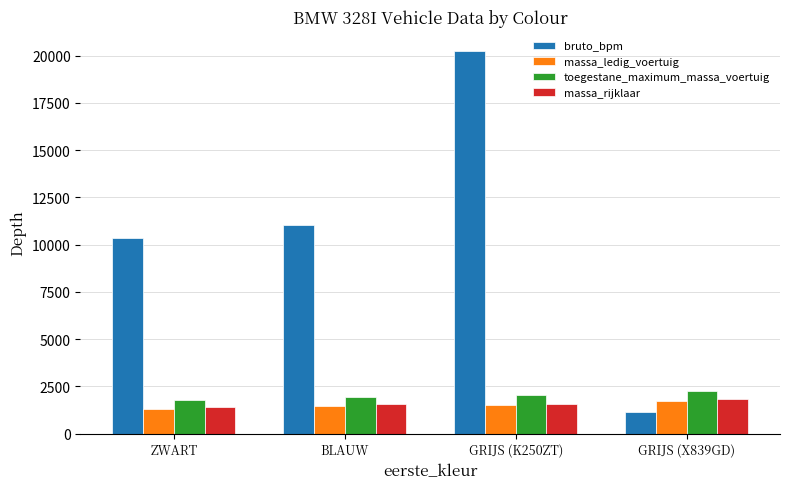

Is it true that massa_rijklaar equals 1550 at BLAUW?

True